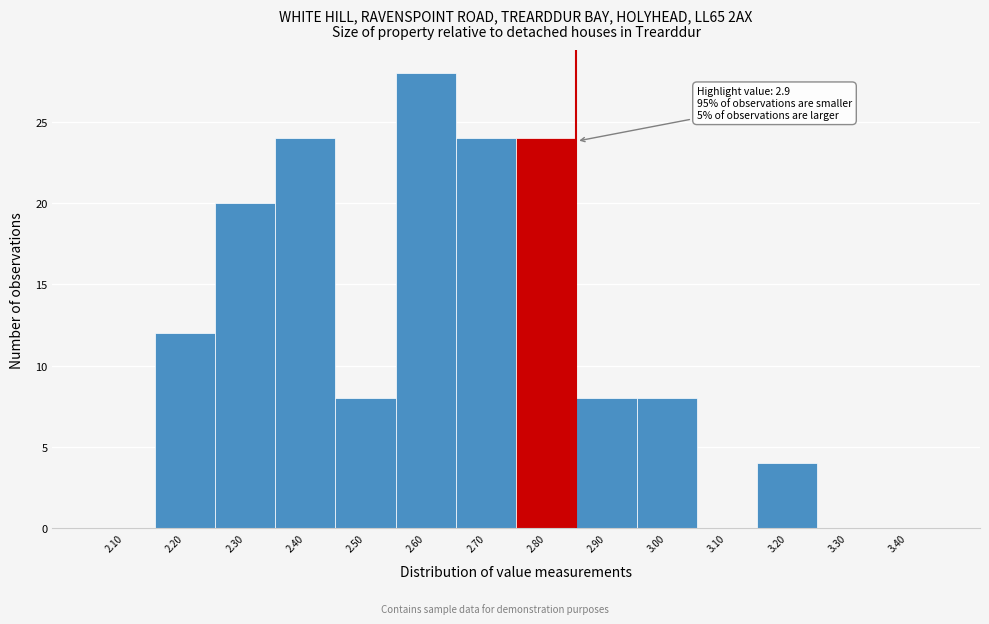

Reading left to right, what are all the values shown in this chart?

2.10=0	2.20=12	2.30=20	2.40=24	2.50=8	2.60=28	2.70=24	2.80=24	2.90=8	3.00=8	3.10=0	3.20=4	3.30=0	3.40=0